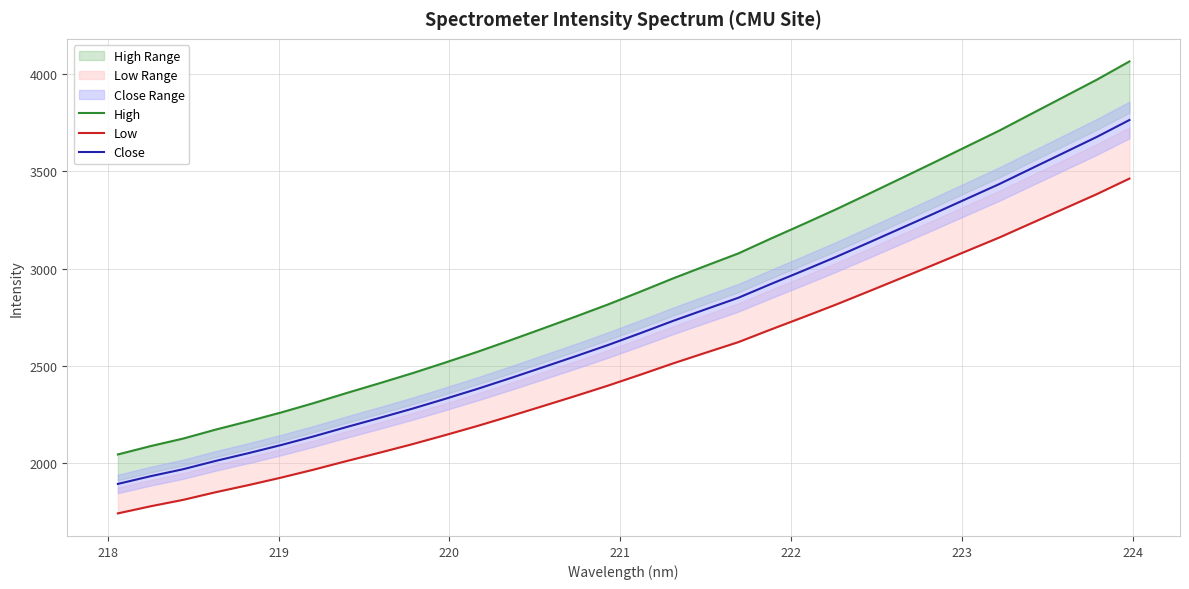

What are all the series names shown in the legend?

High, Low, Close